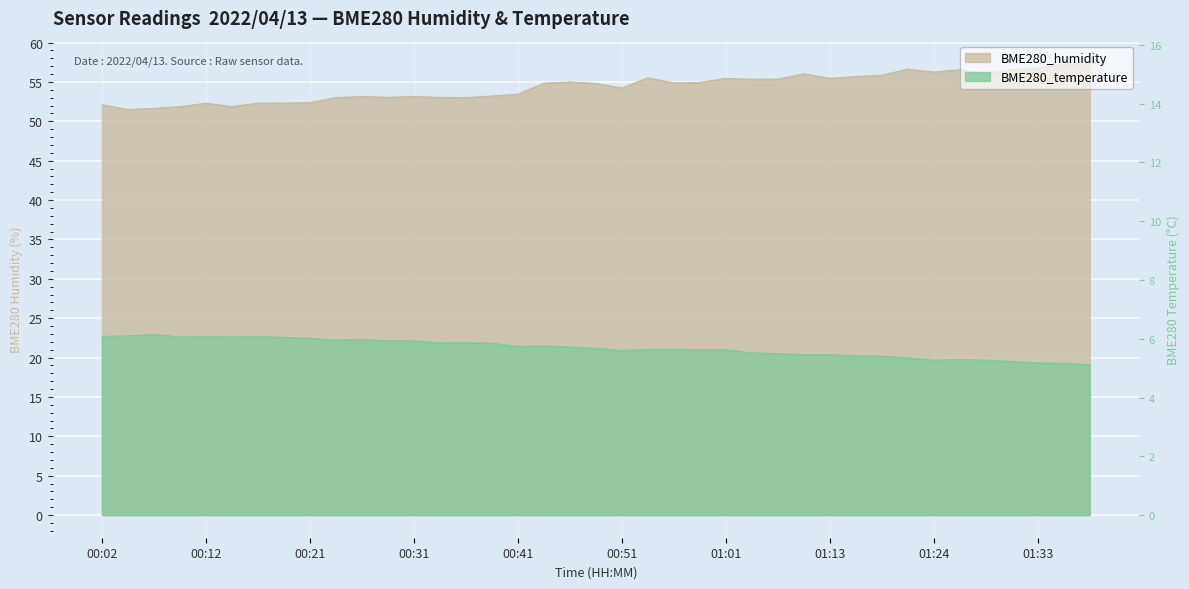

The BME280_humidity series shows 84.7 at 01:38. True or false?

False